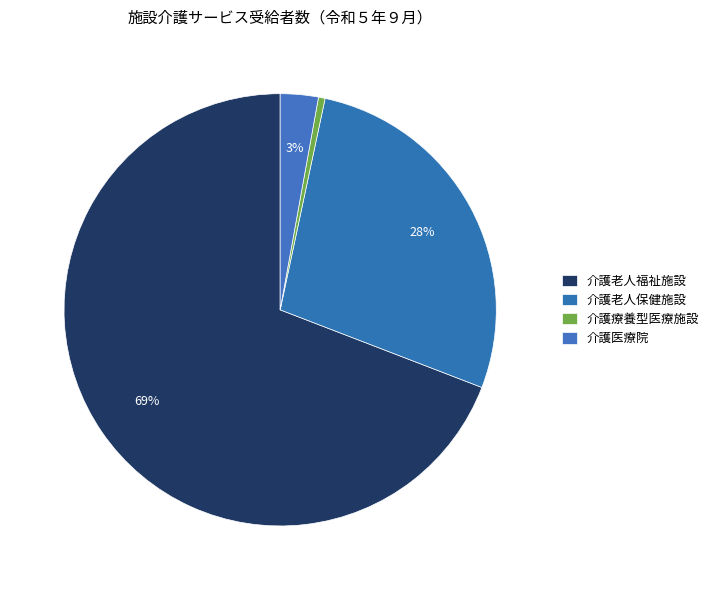

How many segments does this pie chart have?

4